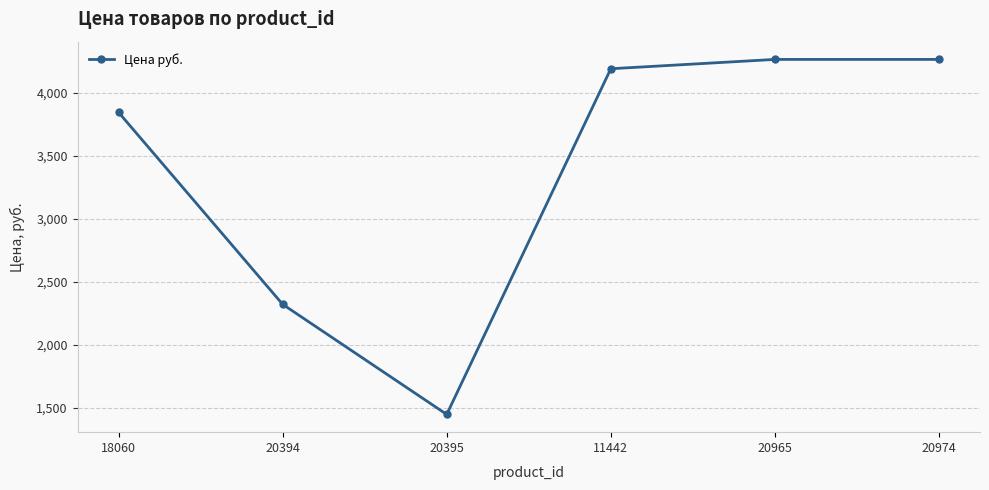

What is the change in value from 11442 to 20974?

+74.0